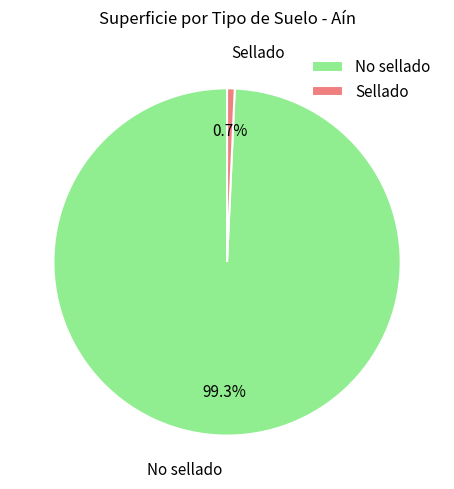

Combined, do No sellado and Sellado account for over 50%?

Yes